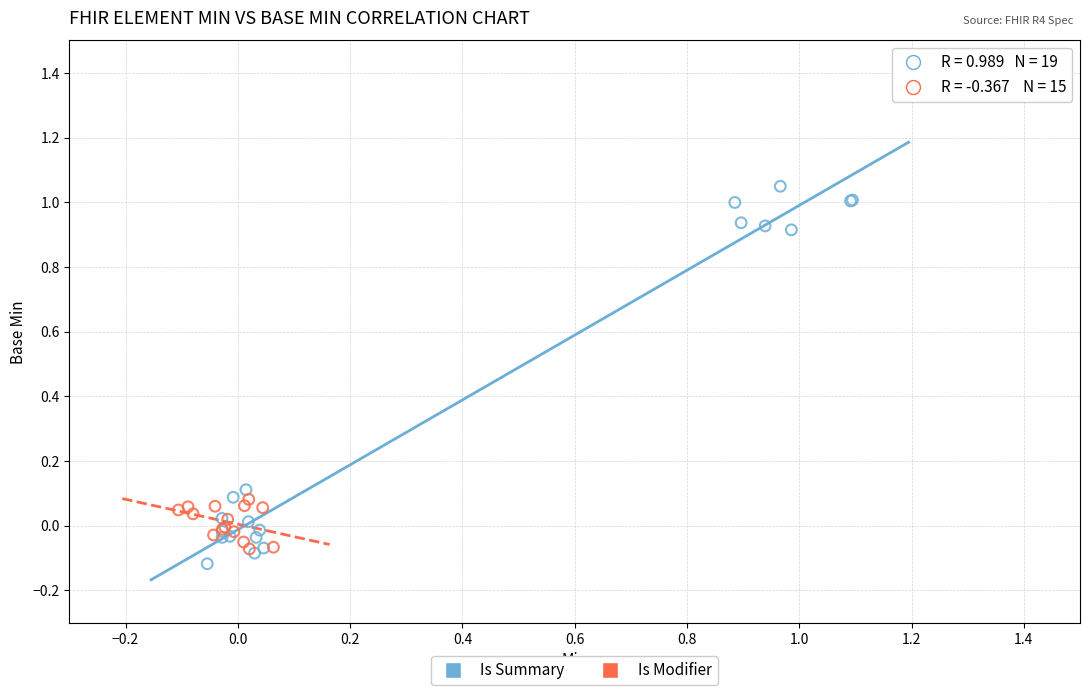

Which series has the widest spread of Y values?

Is Summary